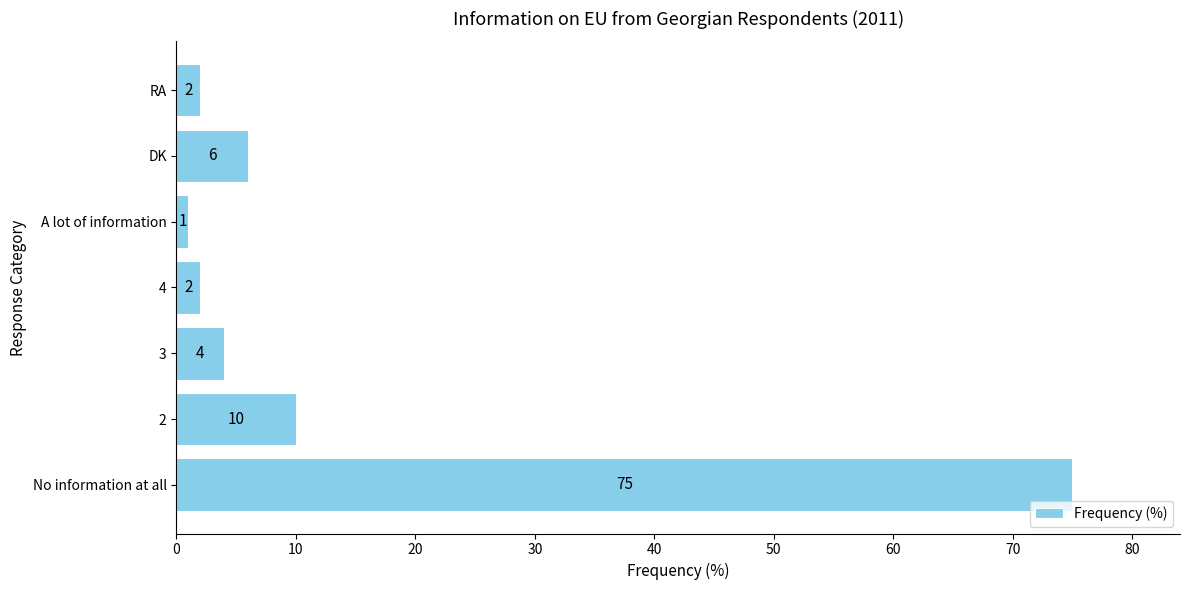

Does the chart contain any negative values?

No